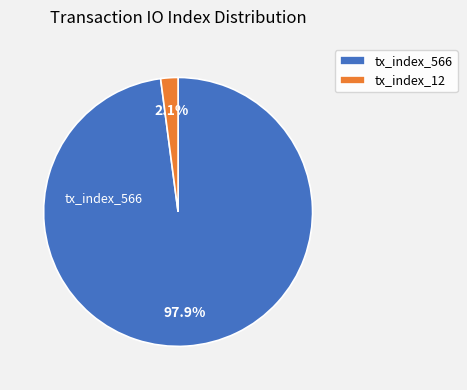

To the nearest percent, what is the combined percentage of tx_index_566 and tx_index_12?

100%